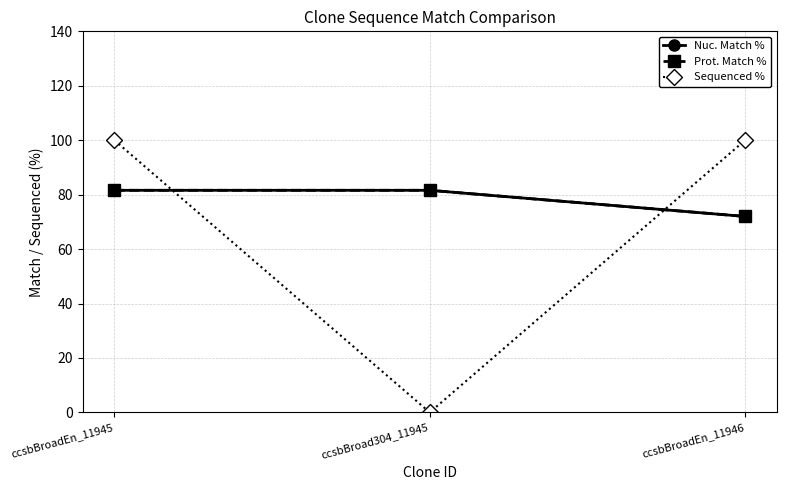

Reading right to left, what are all the values shown in this chart?

Nuc. Match %: ccsbBroadEn_11946=72.0	ccsbBroad304_11945=81.6	ccsbBroadEn_11945=81.6
Prot. Match %: ccsbBroadEn_11946=72.0	ccsbBroad304_11945=81.6	ccsbBroadEn_11945=81.6
Sequenced %: ccsbBroadEn_11946=100.0	ccsbBroad304_11945=0.0	ccsbBroadEn_11945=100.0